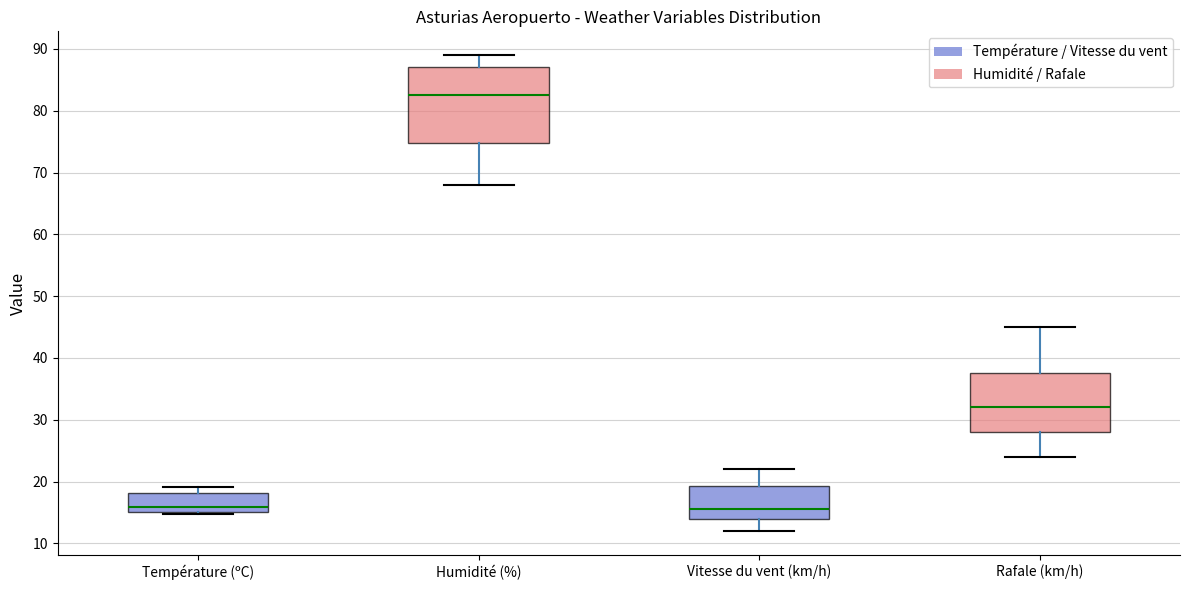

Reading left to right, transcribe this box plot: for each box, give where its median line is, the range the box spans, and where its two whiskers end, as read against the y-axis. The values are not printed on the chart, so give them approximately, as read against the axis.

Température (ºC): median 16, box 15 to 18, whiskers 15 to 19
Humidité (%): median 83, box 75 to 87, whiskers 68 to 89
Vitesse du vent (km/h): median 16, box 14 to 19, whiskers 12 to 22
Rafale (km/h): median 32, box 28 to 38, whiskers 24 to 45